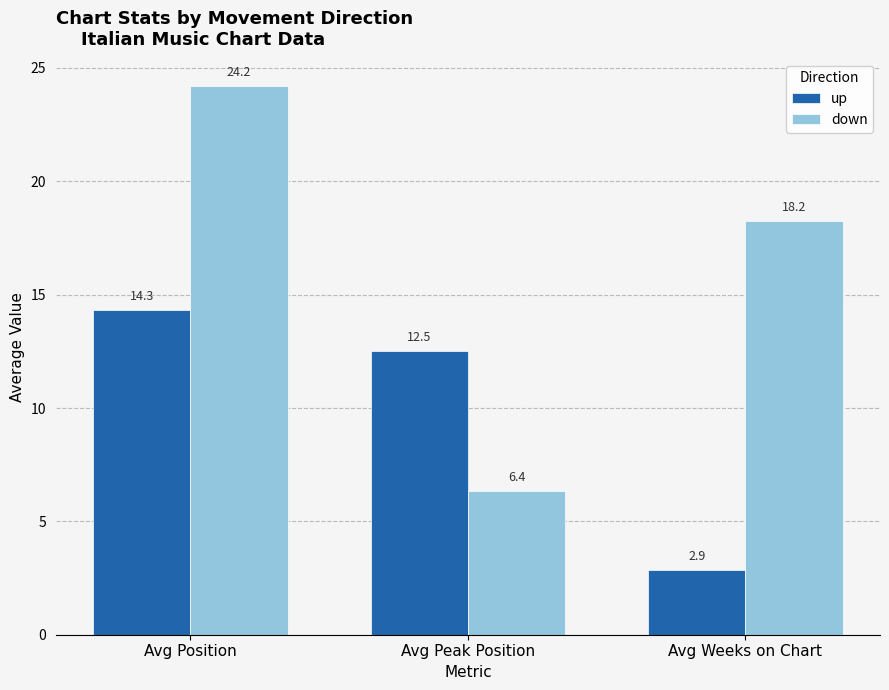

Which category has the lowest value across all series?

Avg Weeks on Chart